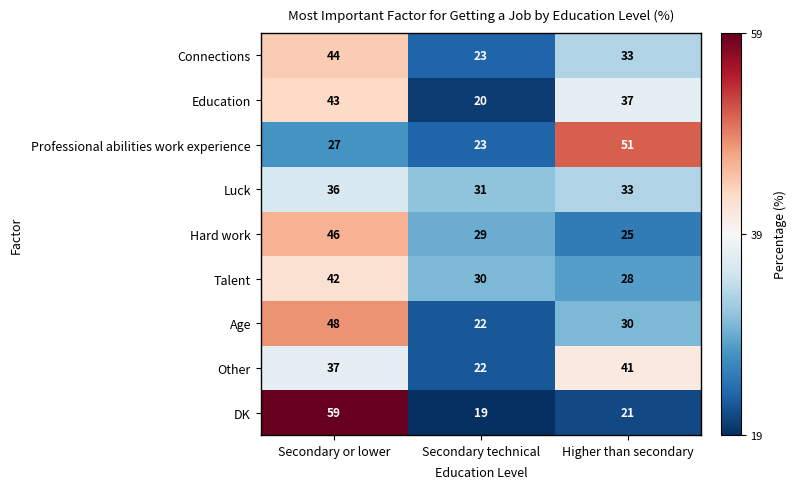

Is it true that Talent equals 30 at Secondary technical?

True